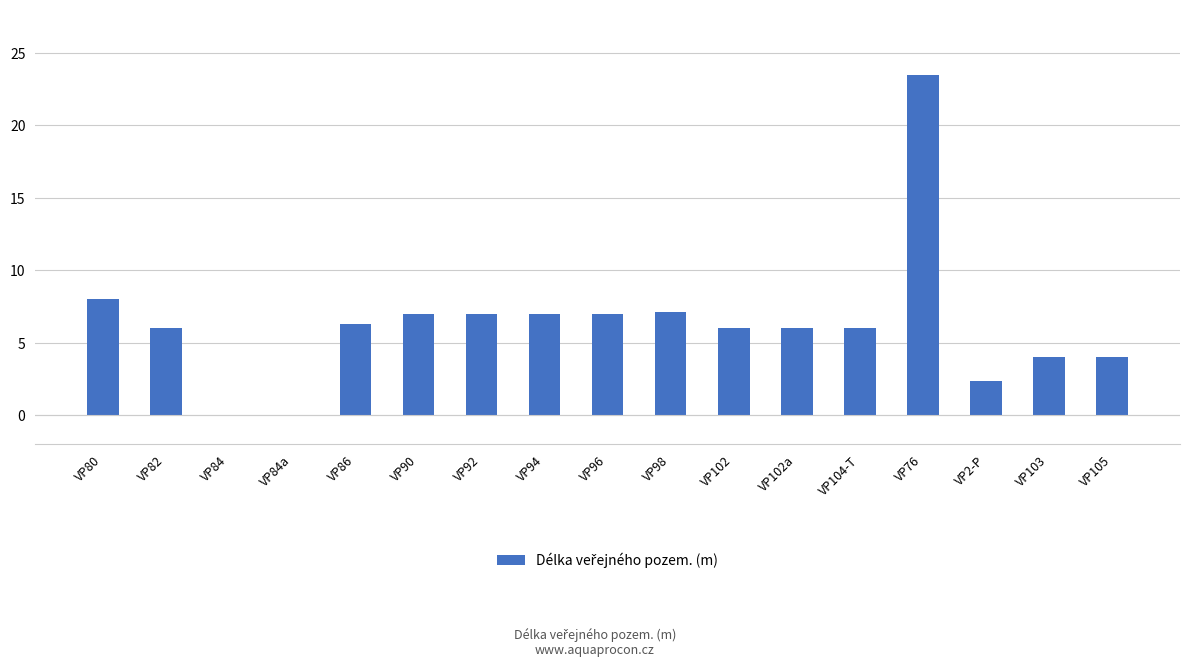

What is the maximum value shown in the chart?

23.5